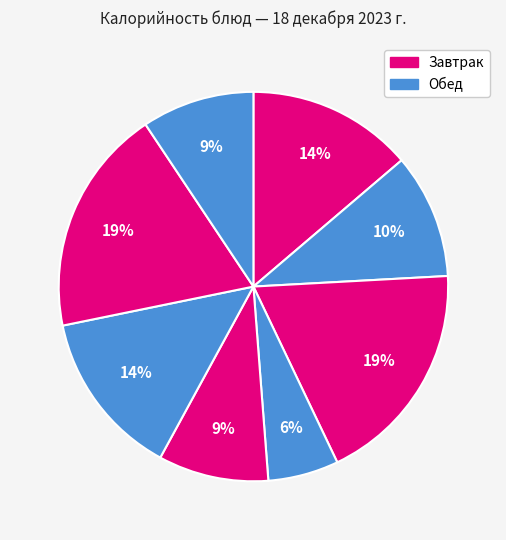

Count the number of slices in the pie.

8